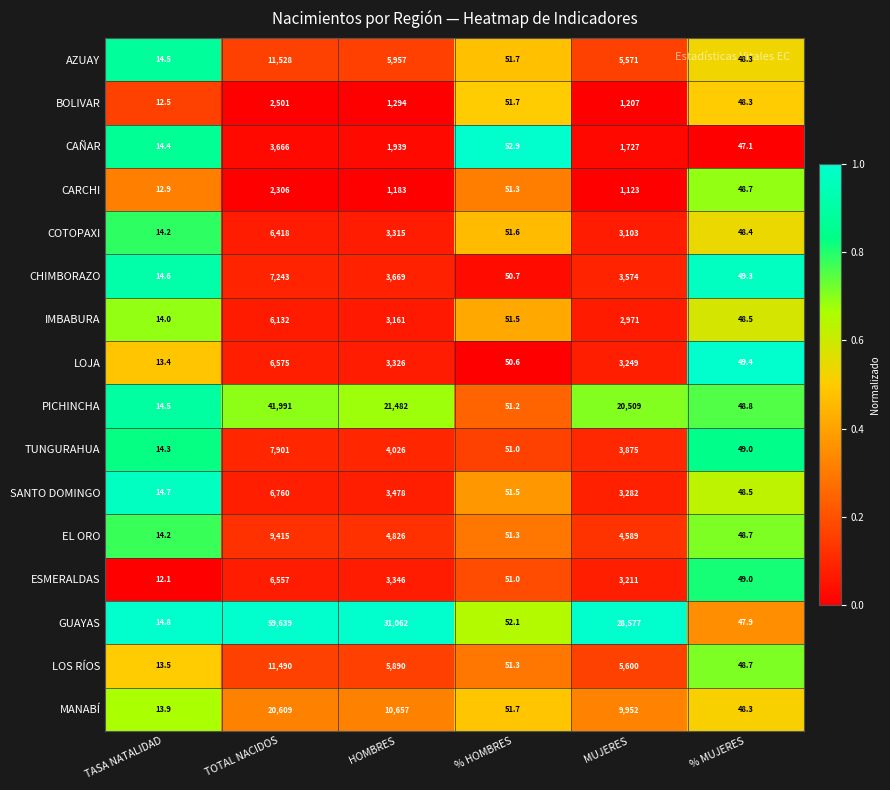

List the labels in order of CAÑAR value, smallest first.

TASA NATALIDAD, % MUJERES, % HOMBRES, MUJERES, HOMBRES, TOTAL NACIDOS